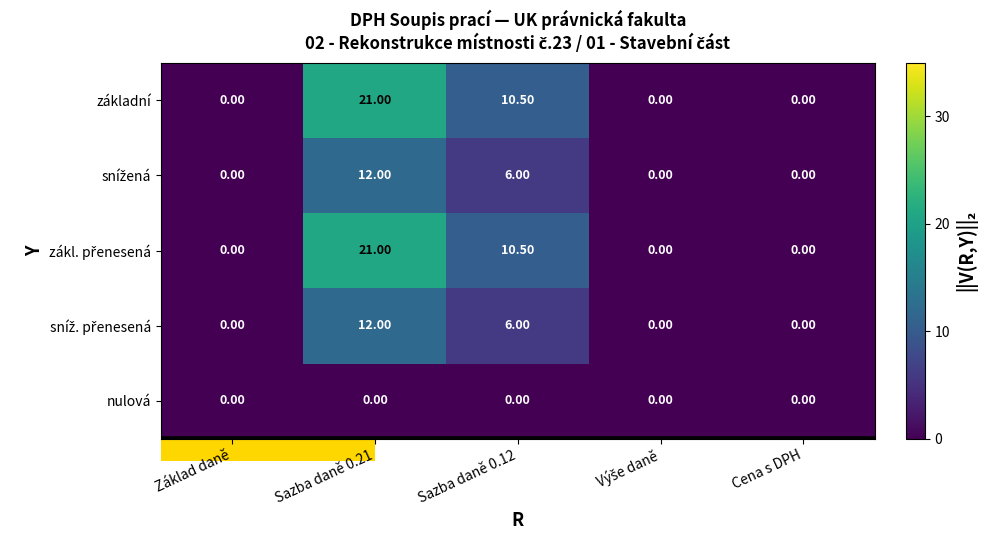

What is the total value across all series at Sazba daně 0.21?

66.0